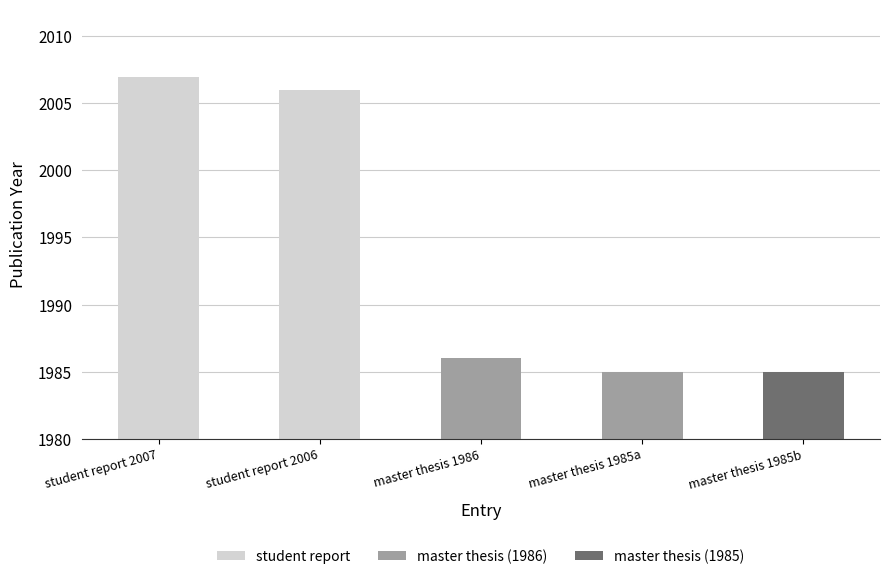

How many series are shown in this chart?

1